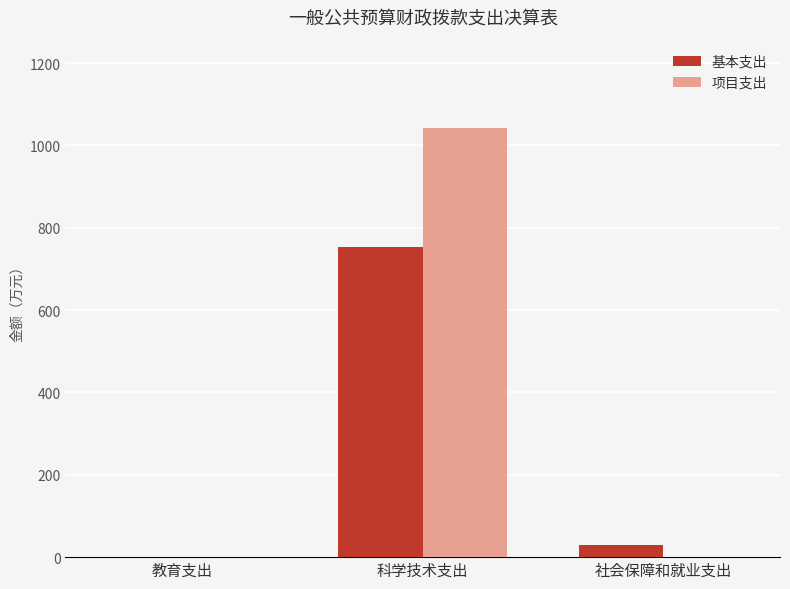

The value of 基本支出 at 科学技术支出 is 375.3. True or false?

False